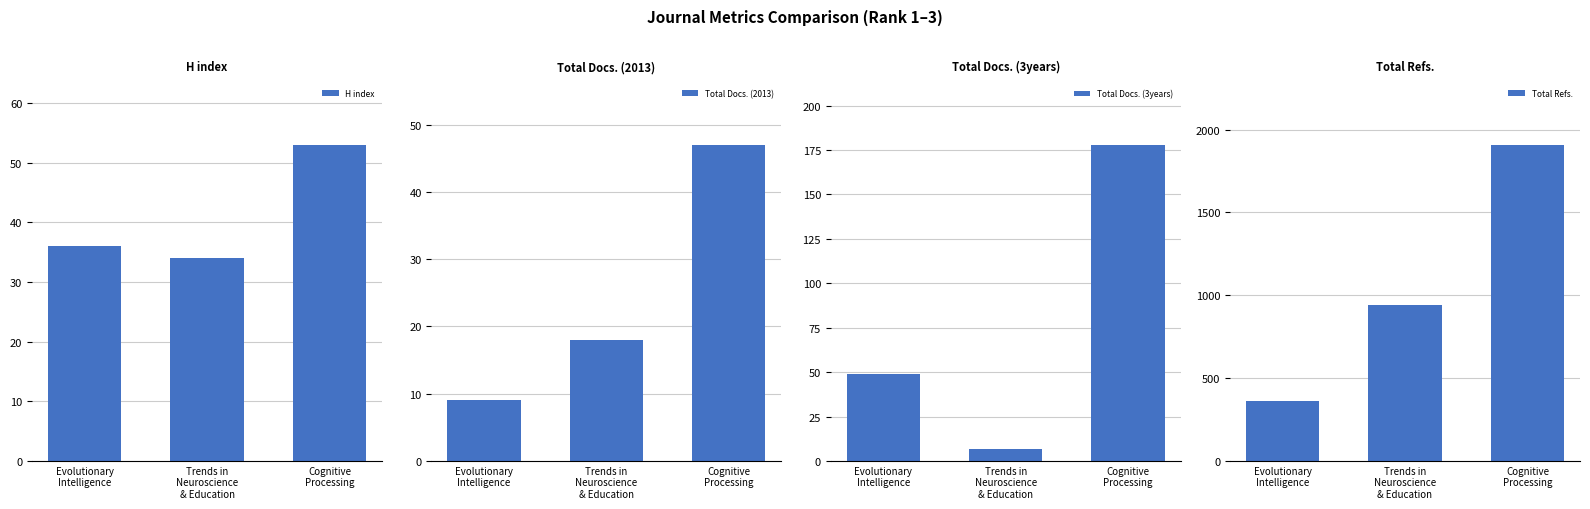

What is the value of the Total Docs. (2013) bar at the 3rd from the left?

47